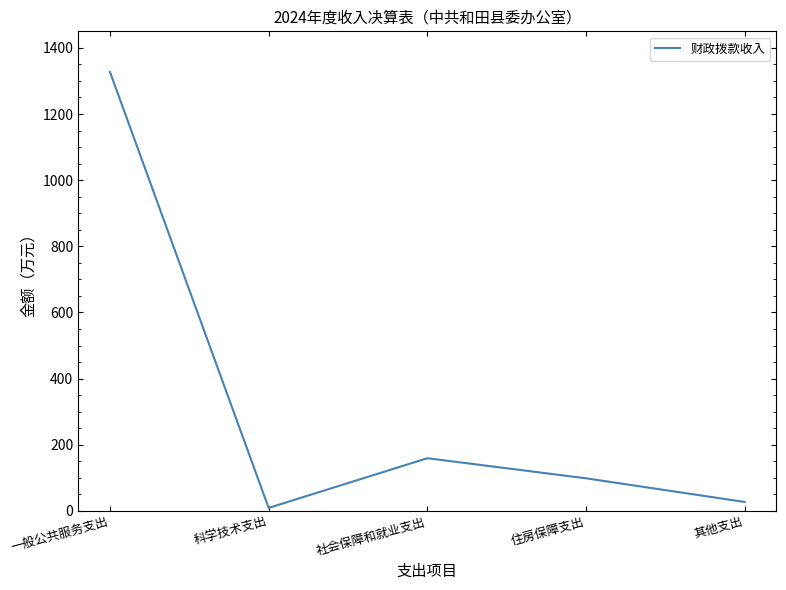

Which label corresponds to the smallest value in the chart?

科学技术支出